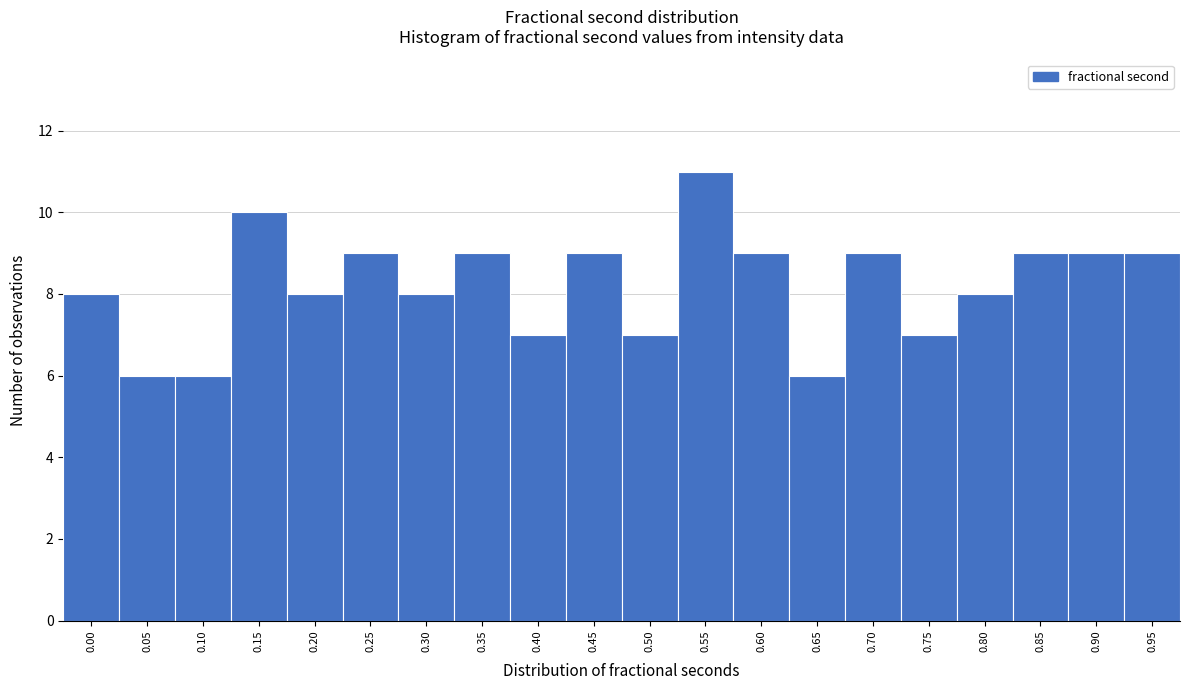

Reading left to right, list all the values displayed in this chart.

8	6	6	10	8	9	8	9	7	9	7	11	9	6	9	7	8	9	9	9